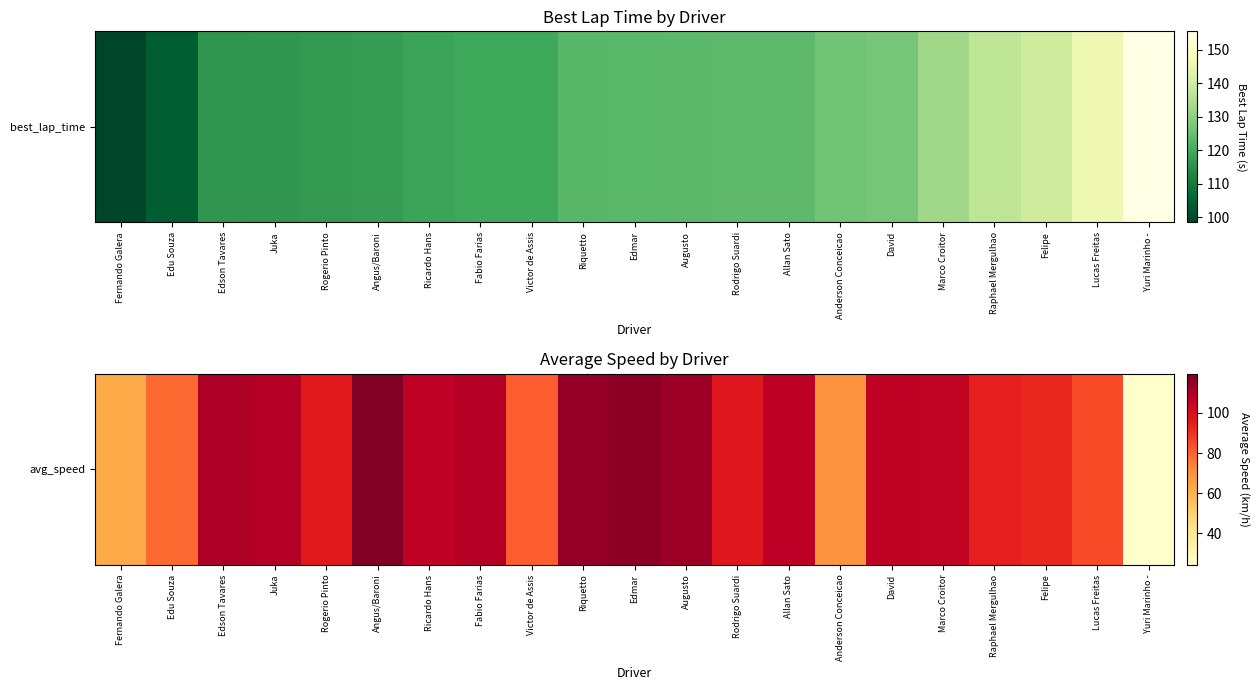

Reading left to right, list all the values displayed in this chart.

Fernando Galera=62.4	Edu Souza=78.5	Edson Tavares=110.6	Juka=109.0	Rogerio Pinto=95.7	Angus/Baroni=119.5	Ricardo Hans=106.7	Fabio Farias=108.9	Victor de Assis=80.9	Riquetto=115.1	Edmar=116.5	Augusto=113.8	Rodrigo Suardi=97.1	Allan Sato=107.5	Anderson Conceicao=69.3	David=106.2	Marco Croitor=105.8	Raphael Mergulhao=94.3	Felipe=92.5	Lucas Freitas=84.5	Yuri Marinho -=24.2